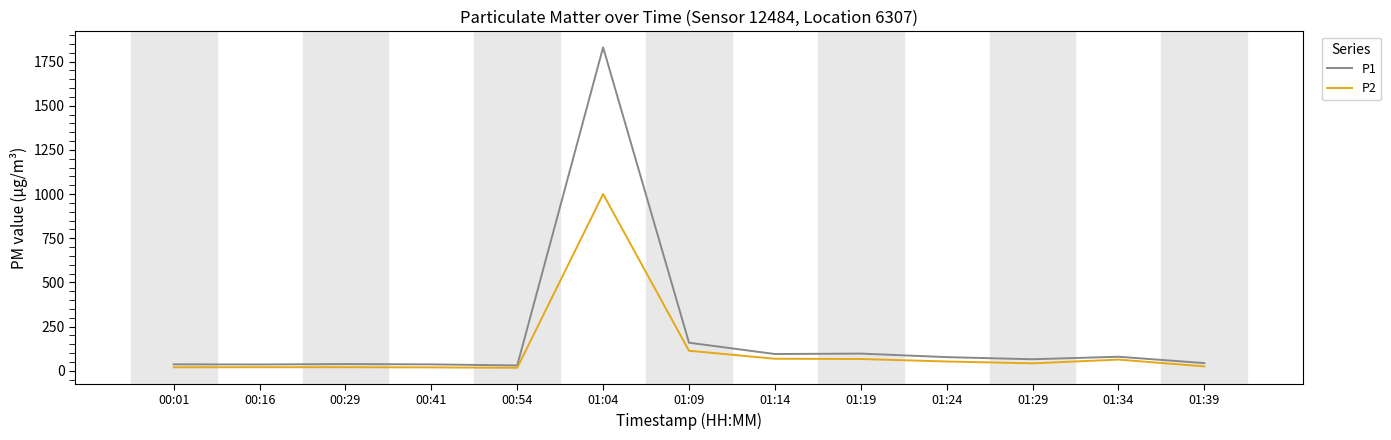

What is the maximum value shown in the chart?

1830.2